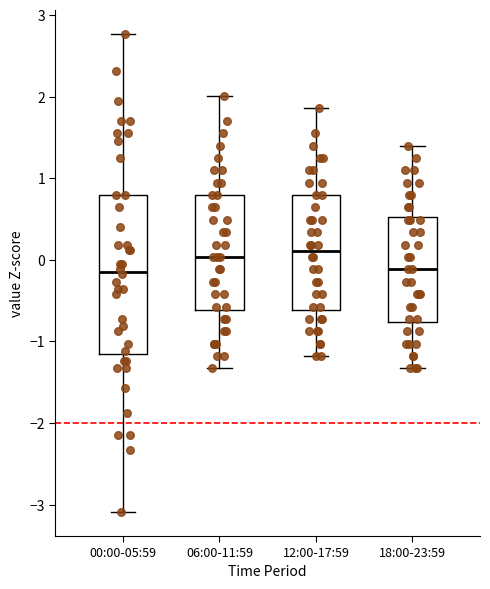

Which box is the tallest, from its lower edge to its upper edge?

00:00-05:59